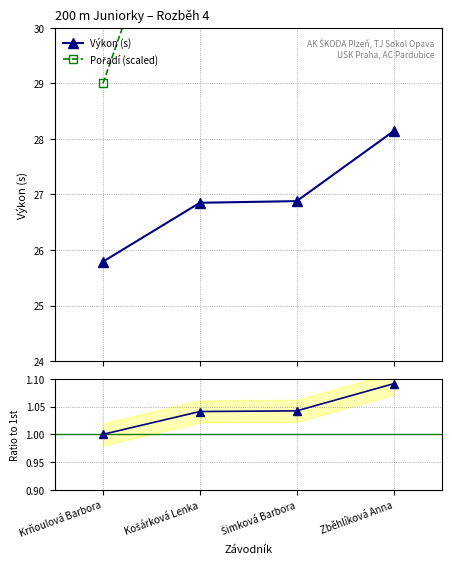

What is the sum of all Ratio to 1st values?

4.2